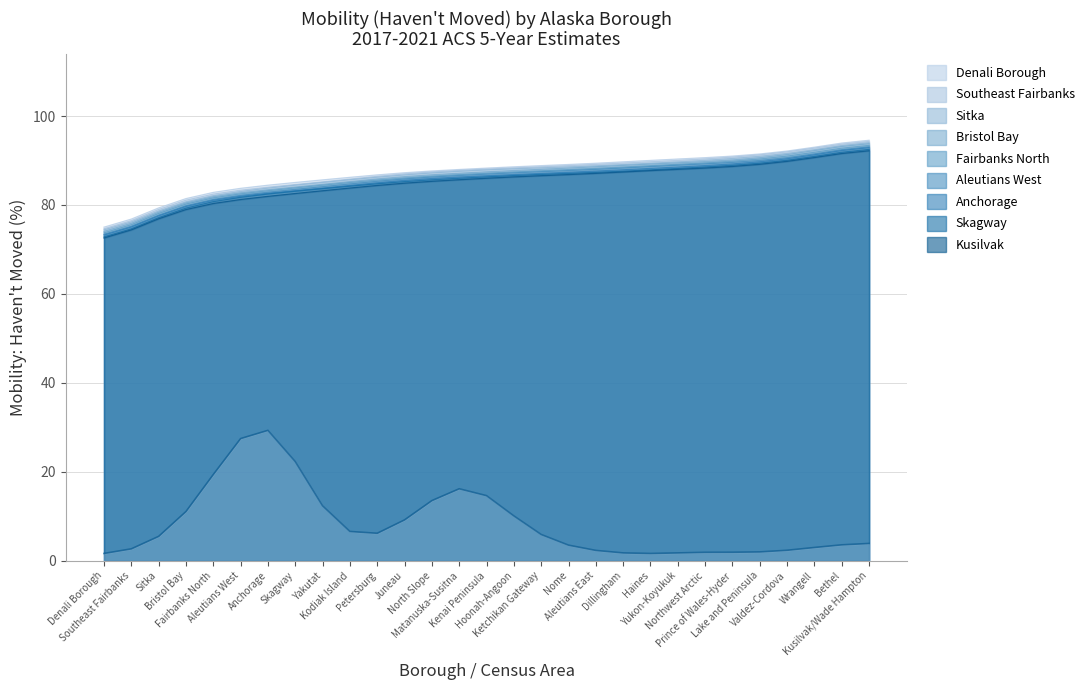

What is the smallest value displayed?

1.6